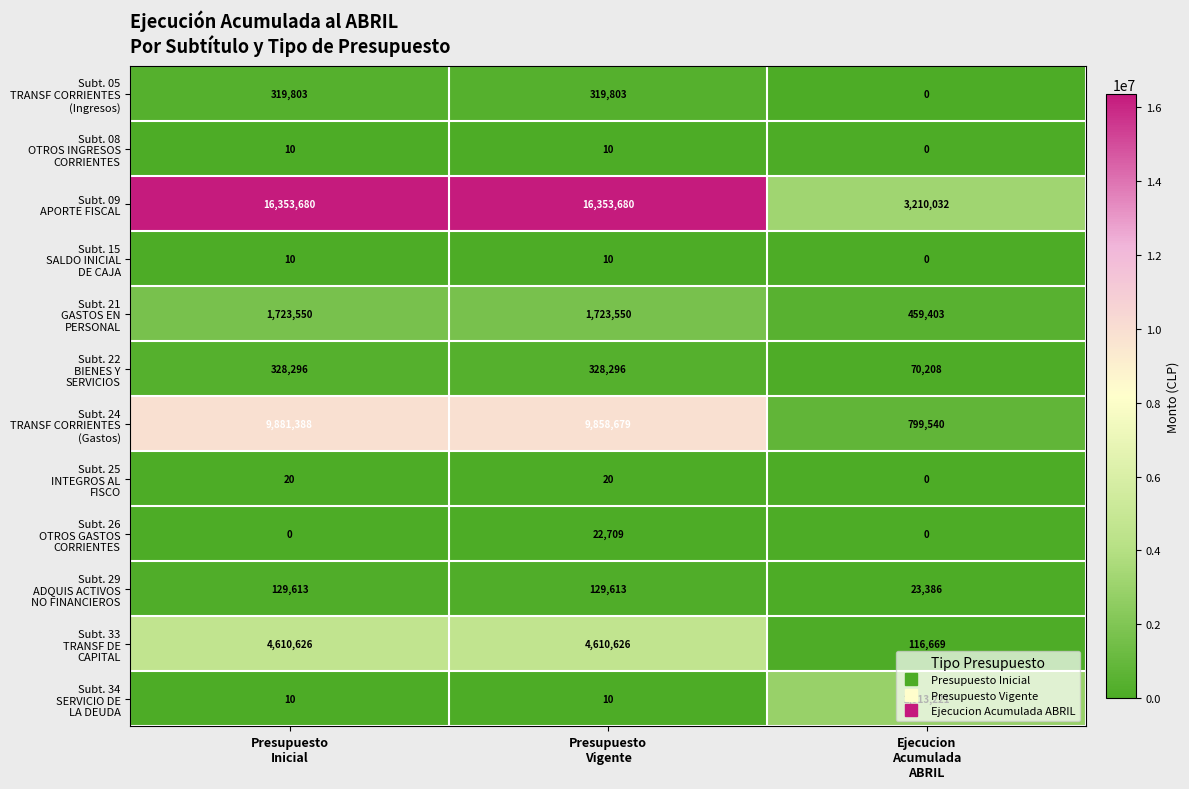

What is the maximum value shown in the chart?

16353680